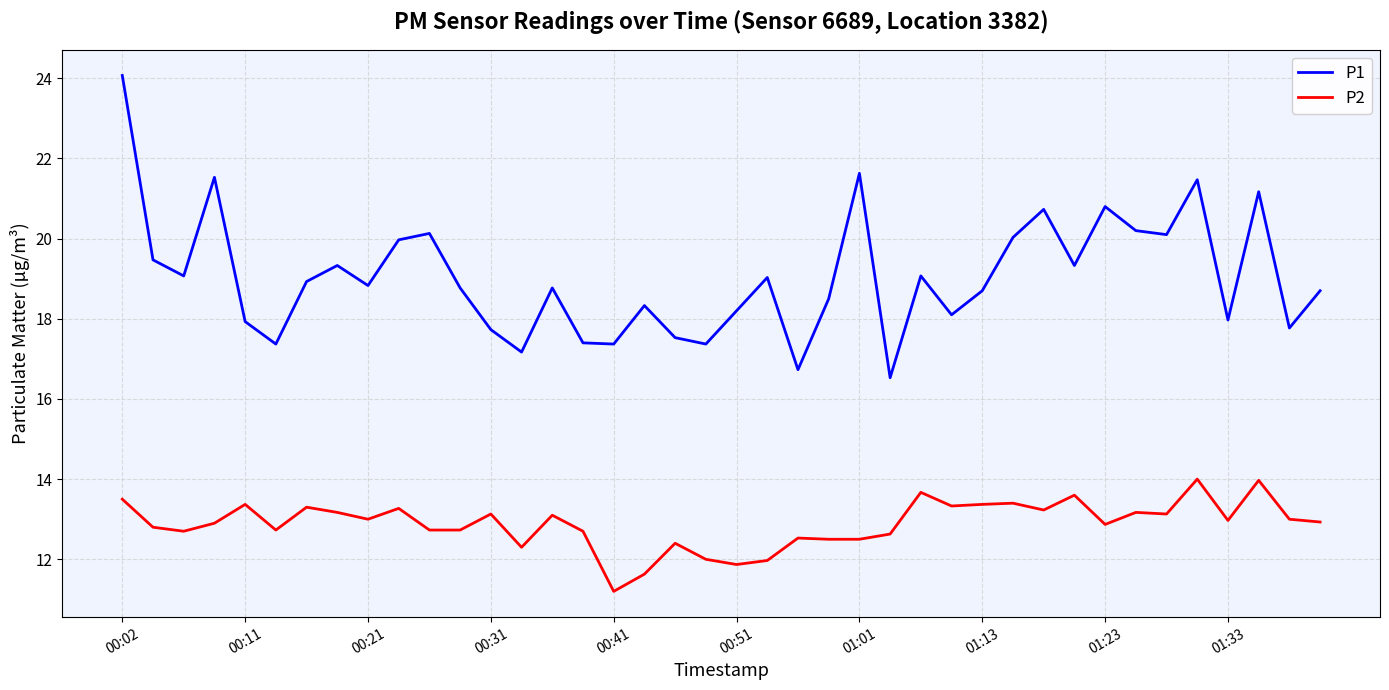

What is the maximum value shown in the chart?

24.1